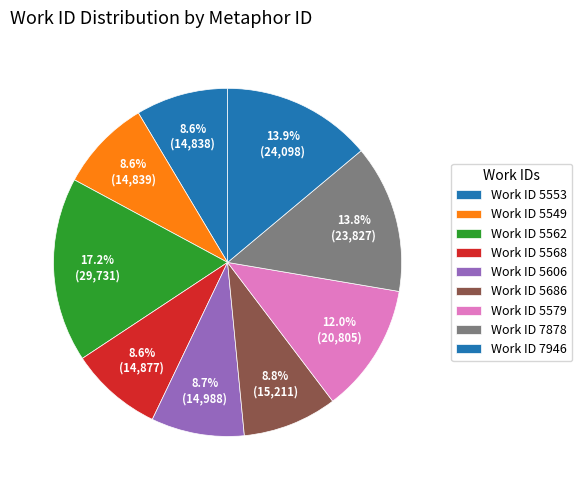

How many segments does this pie chart have?

9